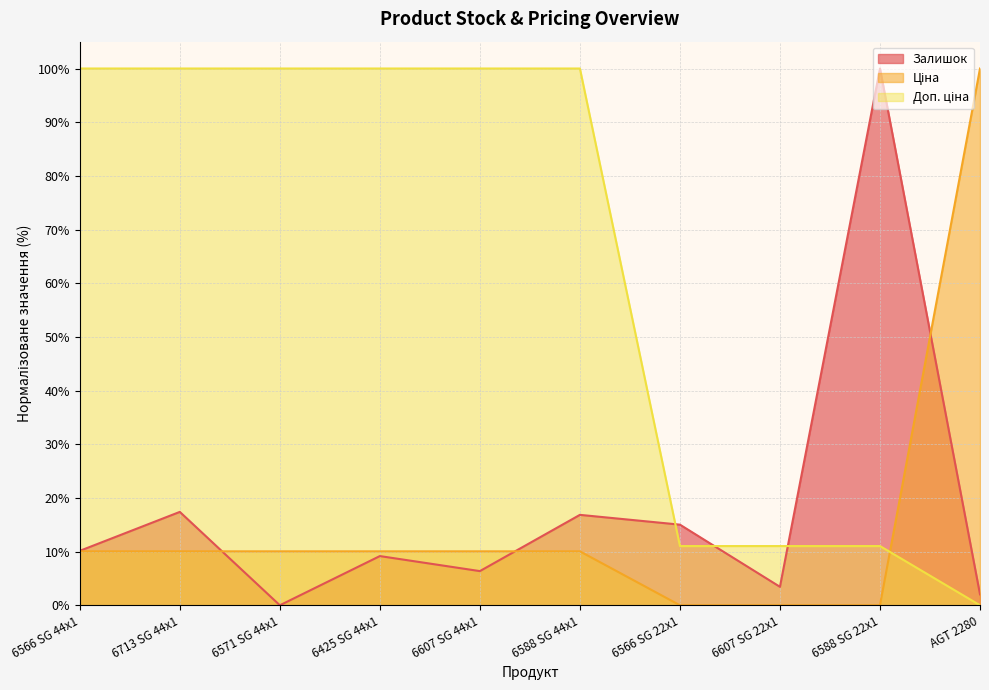

Between 6425 SG 44x1 and 6588 SG 44x1, which is larger?

6588 SG 44x1